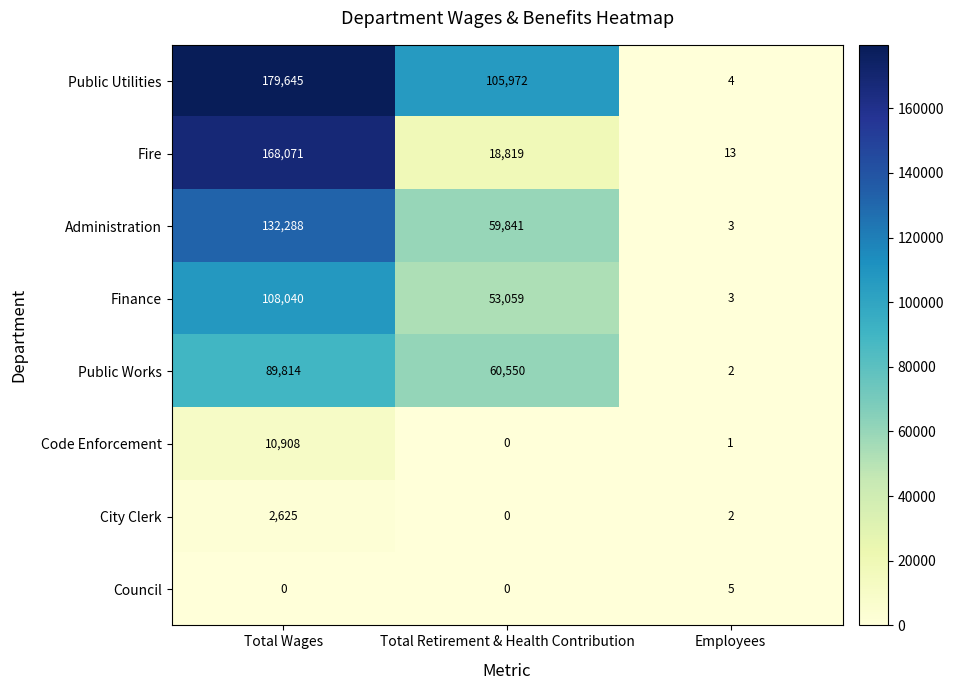

At which category is the sum across all series the highest?

Total Wages